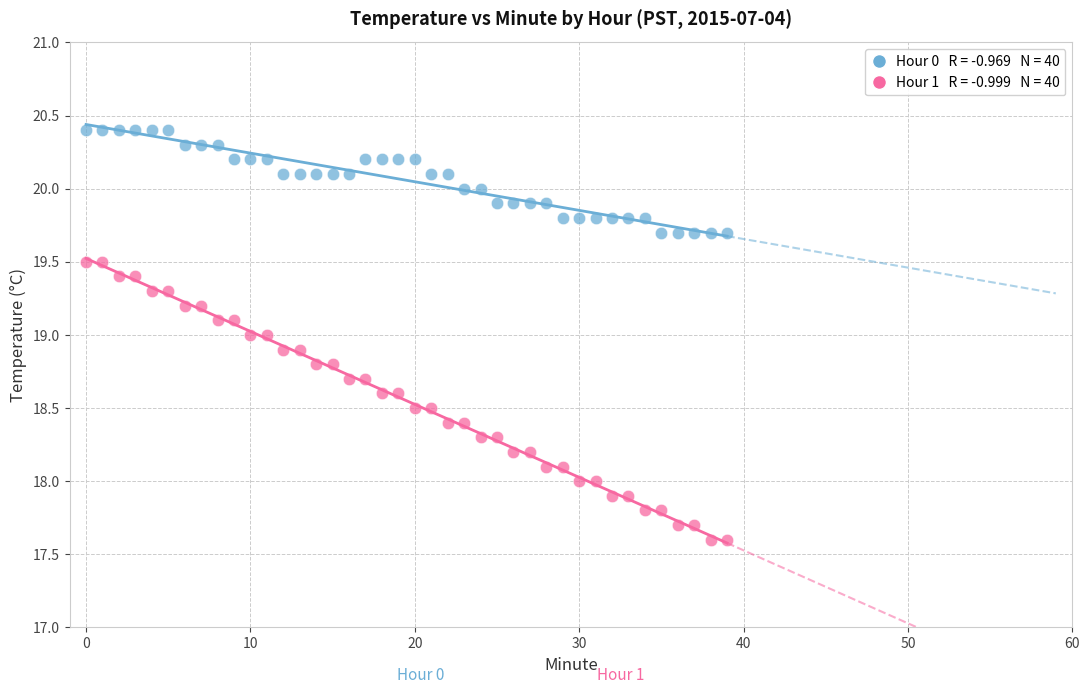

Across all data points, what is the range of Y values (max minus min)?

2.8